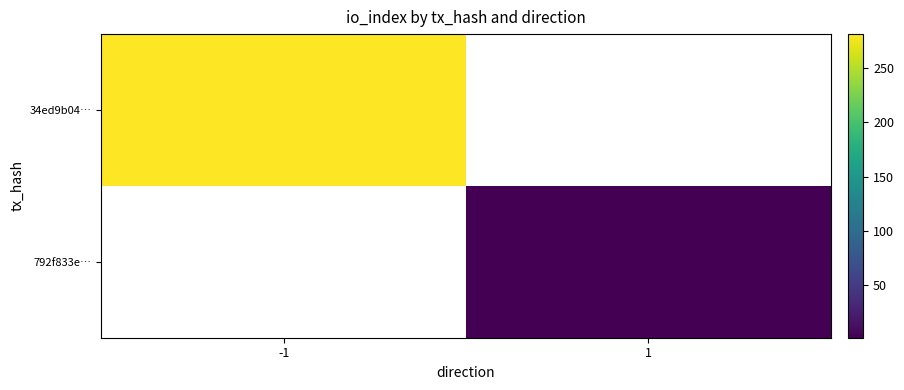

The 34ed9b04… series shows 281.0 at -1. True or false?

True